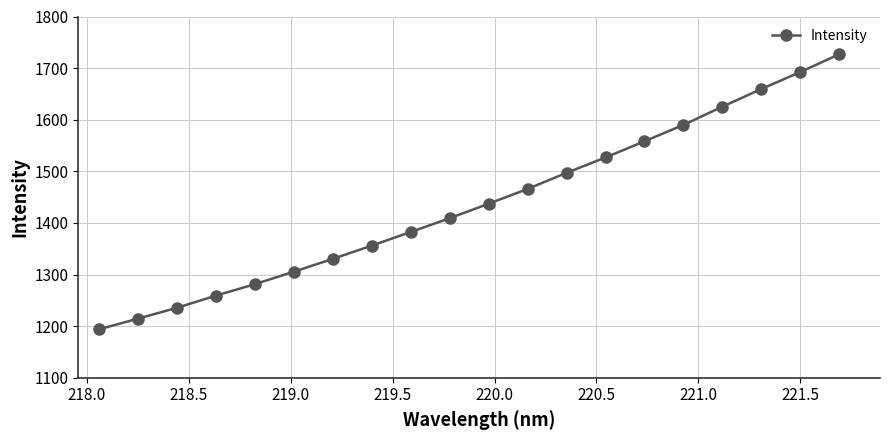

What is the value of the 13th point from the left?

1497.1